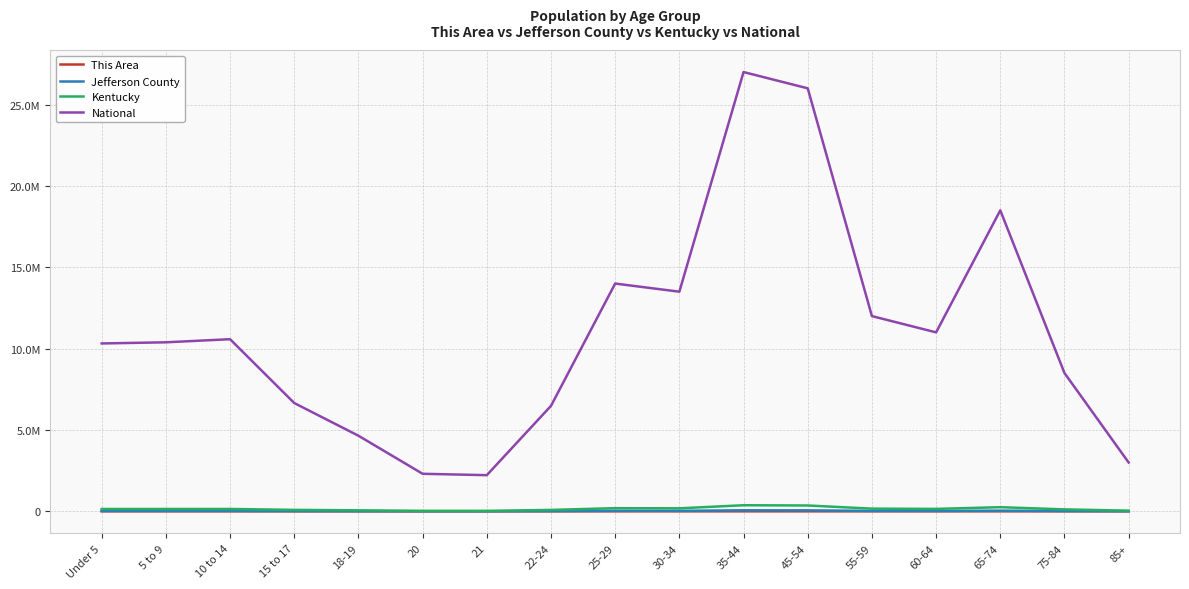

What is the difference between the Kentucky values at 75-84 and 55-59?

45000